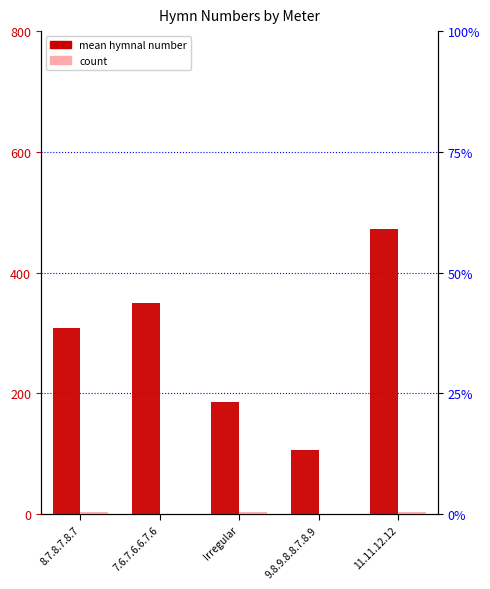

What is the sum of all count values?

11